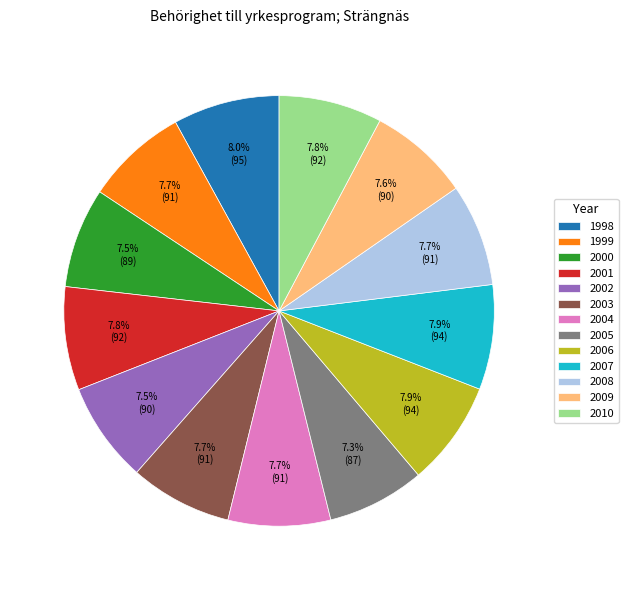

To the nearest percent, what is the average slice percentage?

8%